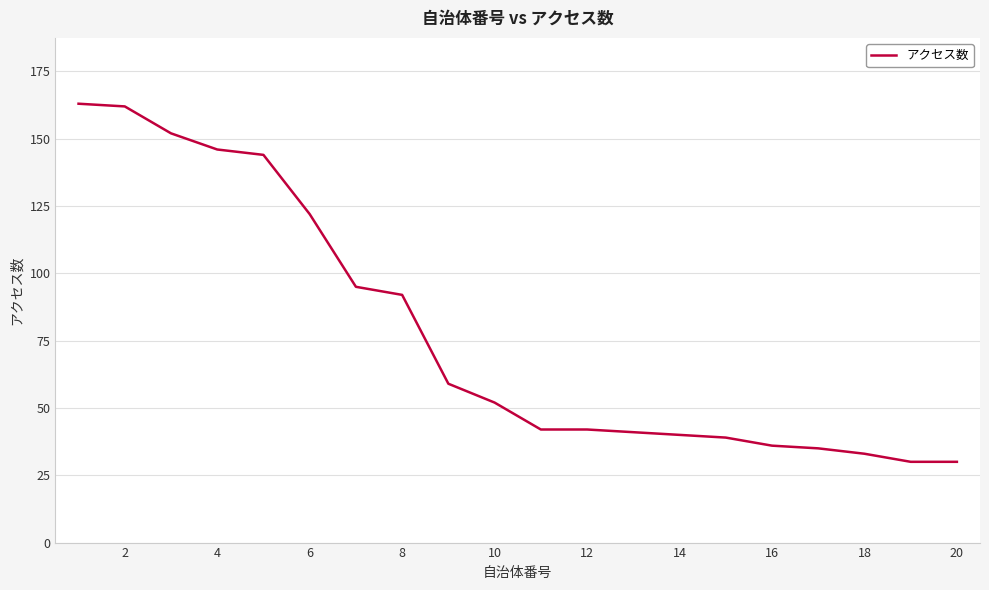

What is the greatest value displayed?

163